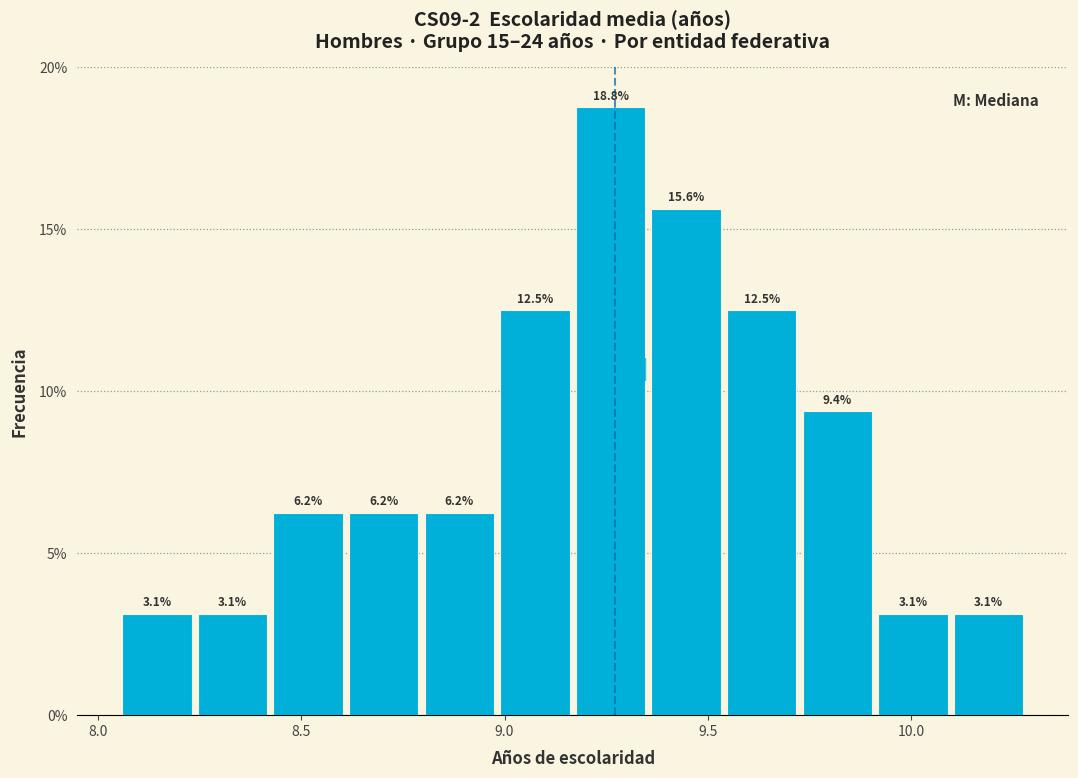

Around what value on the x-axis is the tallest bar? Give the approximate position of its centre, as read against the axis.

9.25